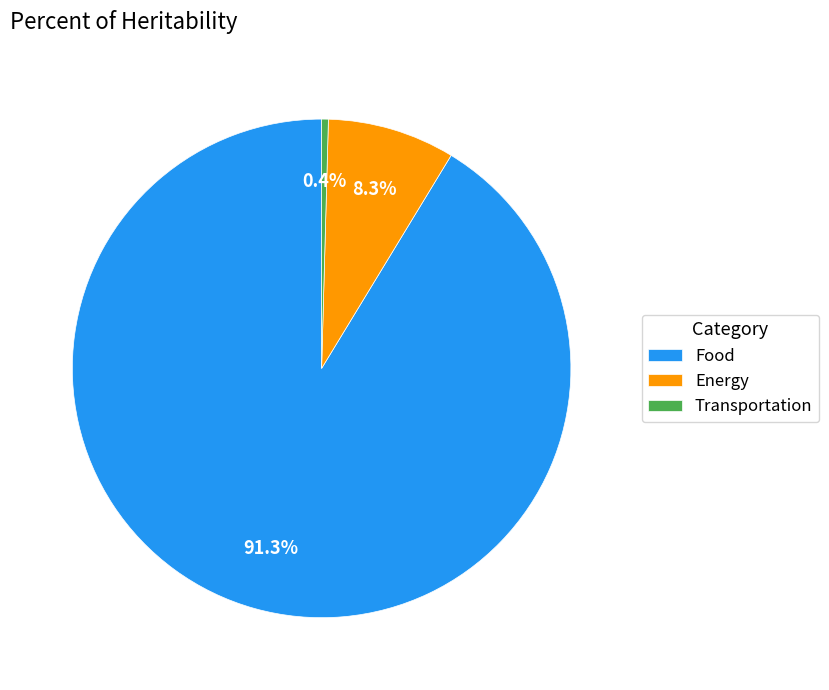

Does any single category account for the majority?

Yes